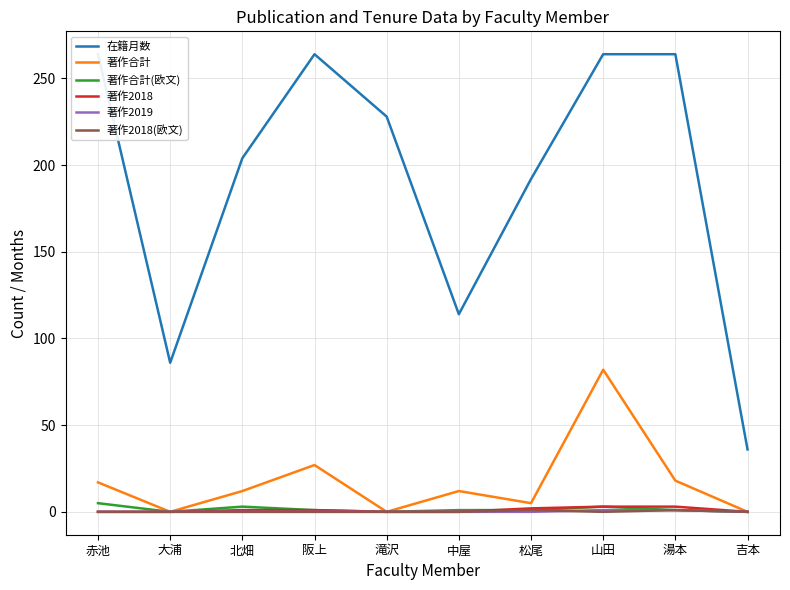

True or false: 著作合計(欧文) and 著作2018(欧文) cross at least once.

False